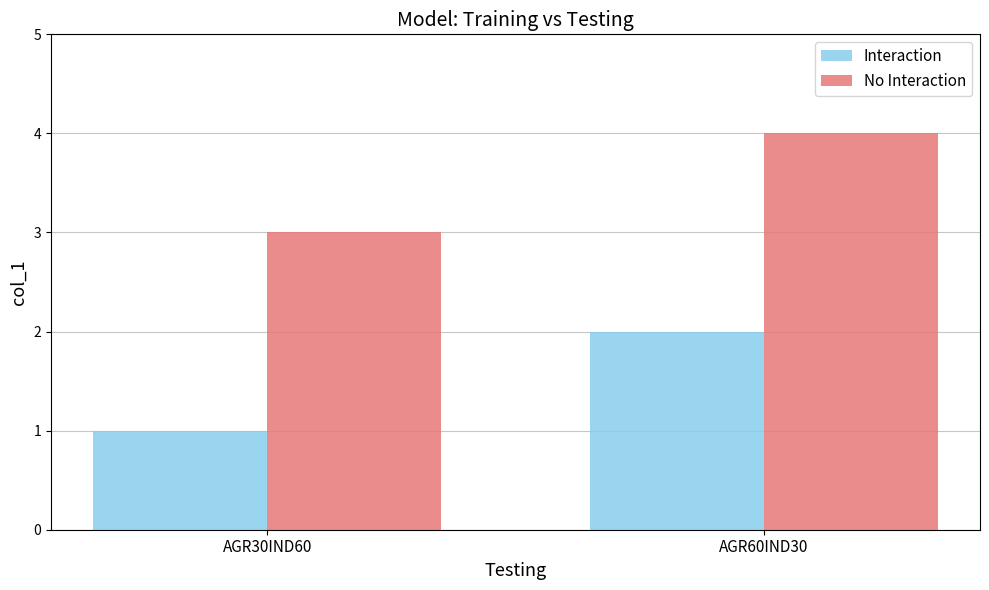

What position from the left is AGR60IND30?

2